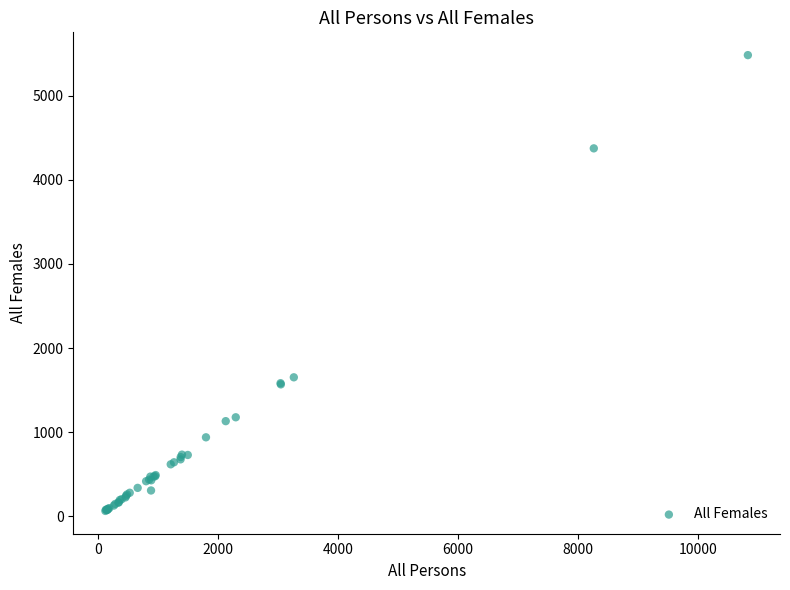

What Y value in the scatter plot is closest to 2773?

1653